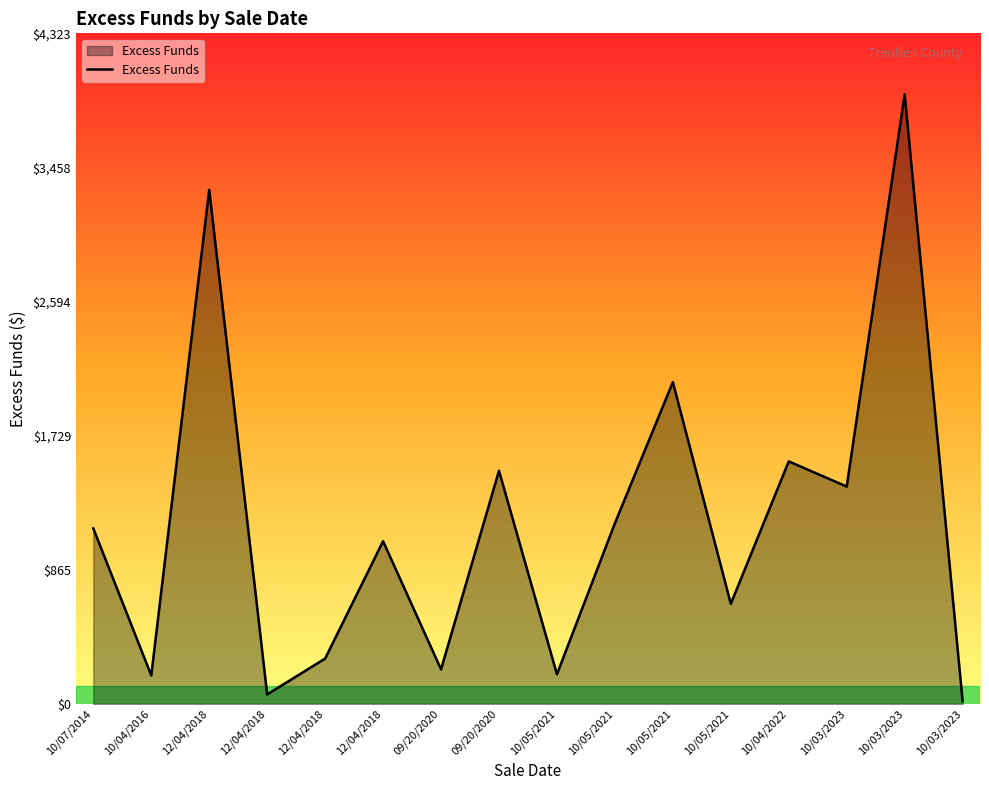

Which has a higher value, 09/20/2020 or 10/03/2023?

10/03/2023